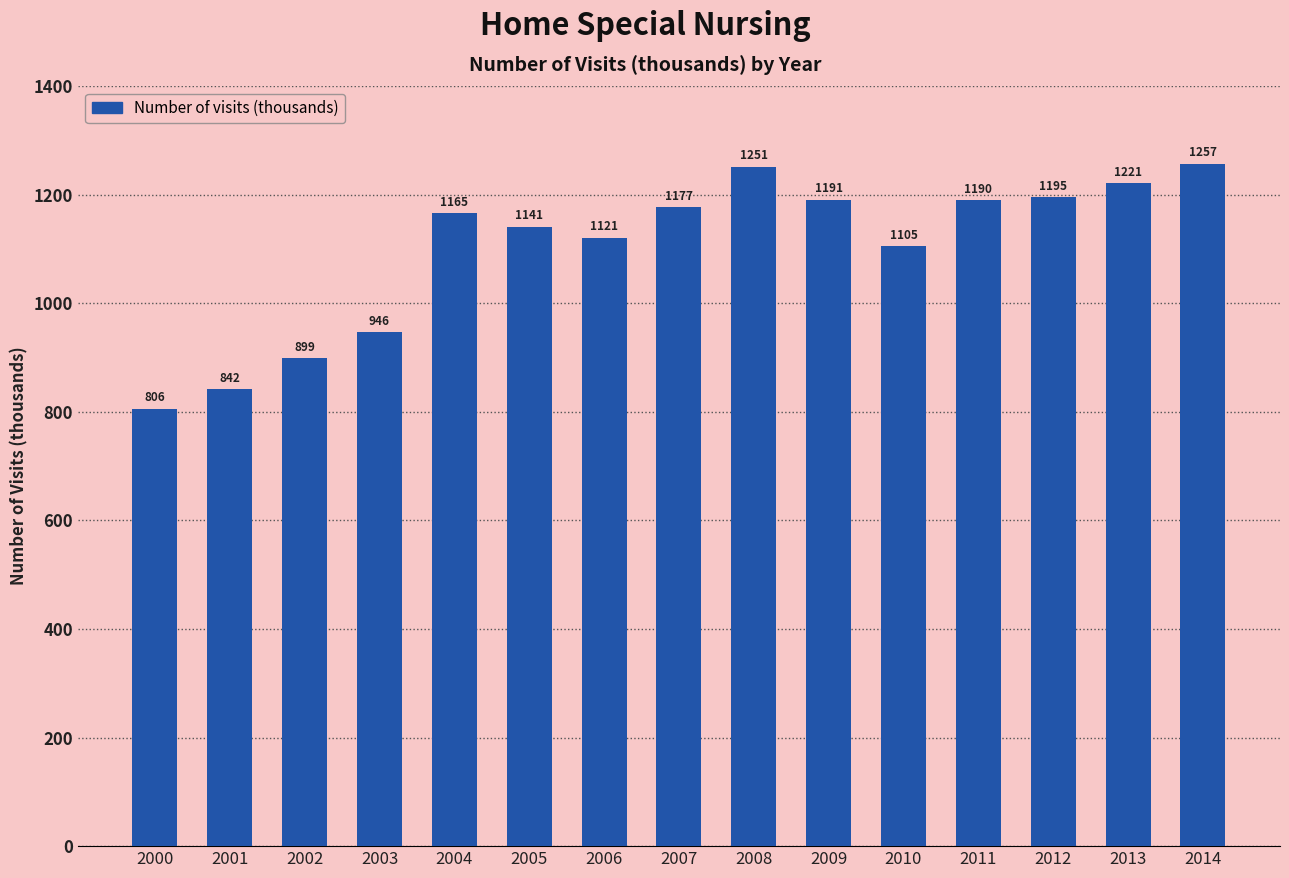

List the labels in order of value, smallest first.

2000, 2001, 2002, 2003, 2010, 2006, 2005, 2004, 2007, 2011, 2009, 2012, 2013, 2008, 2014